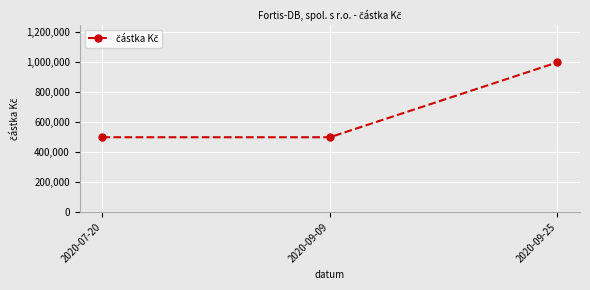

What is the change in value from 2020-09-09 to 2020-09-25?

+500000